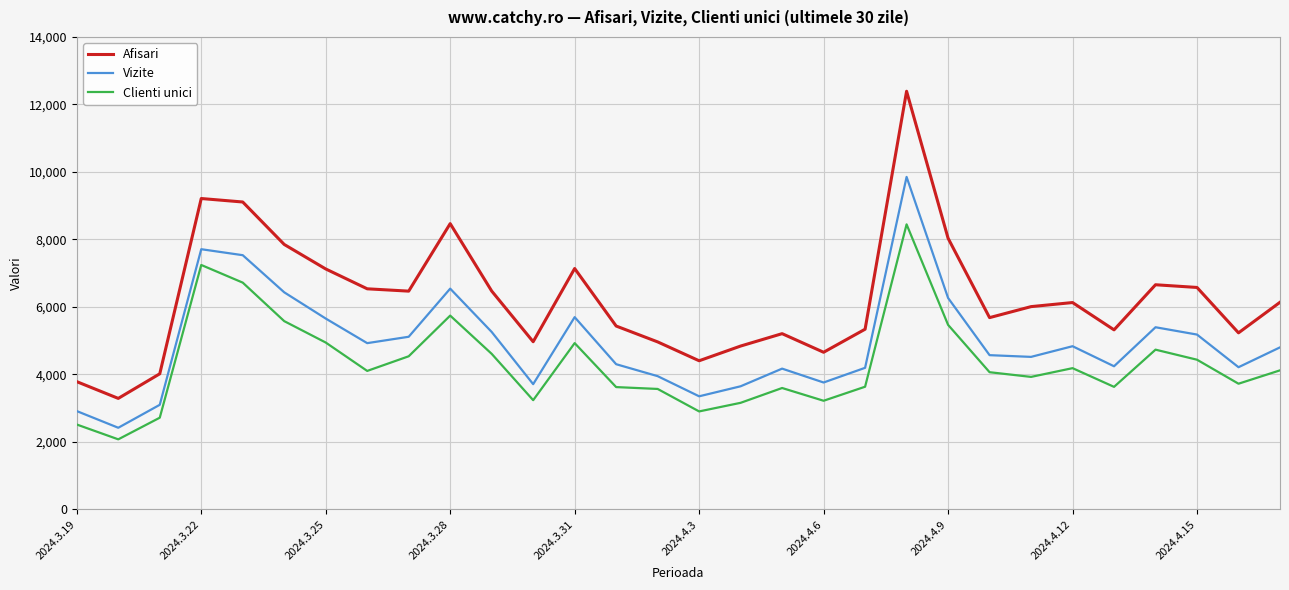

Which series has the widest spread of values?

Afisari